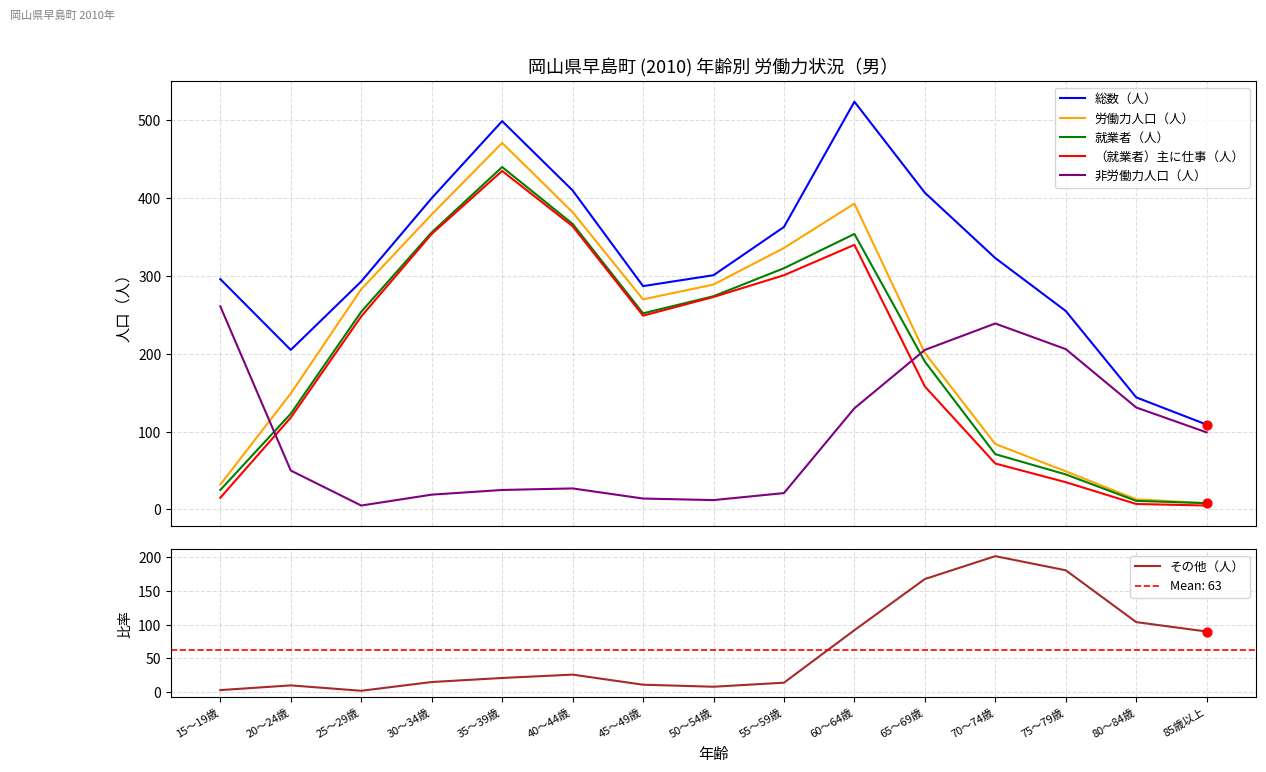

Which series has the largest total across all categories?

総数（人）